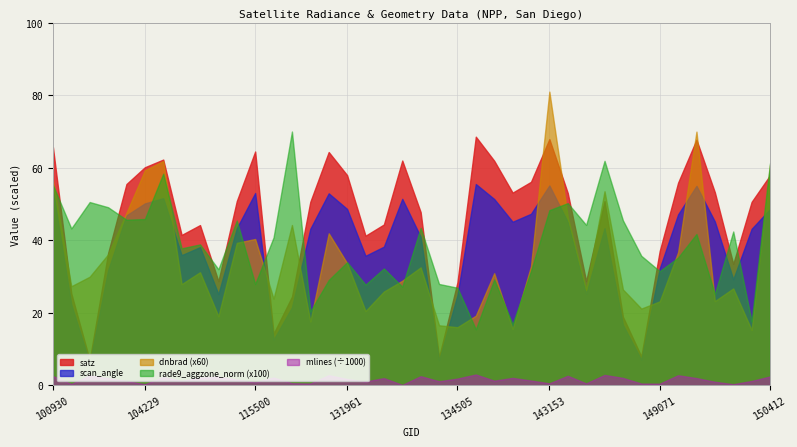

At which label is scan_angle closest to 30?

149655